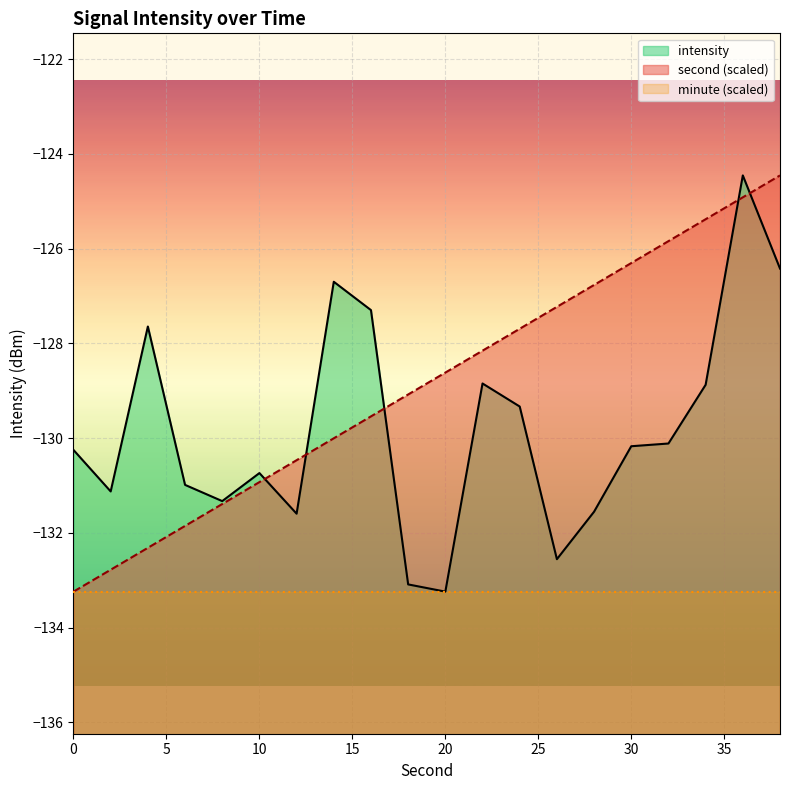

What is the difference between the second values at 8 and 36?

6.5